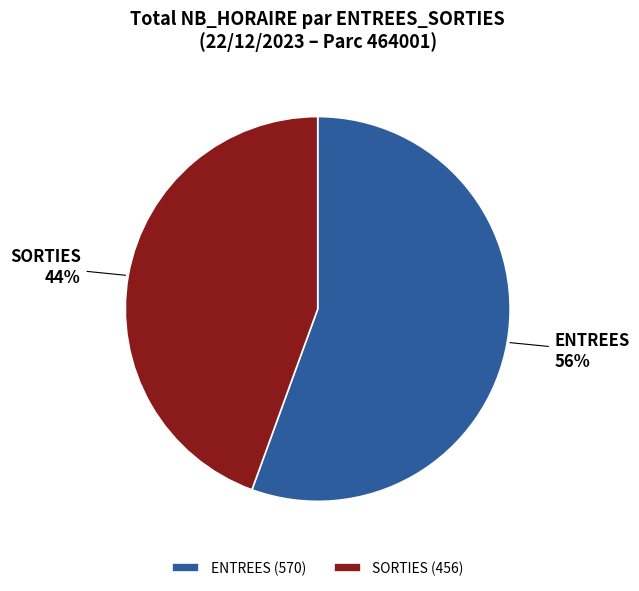

Is the sum of ENTREES and SORTIES greater than half?

Yes